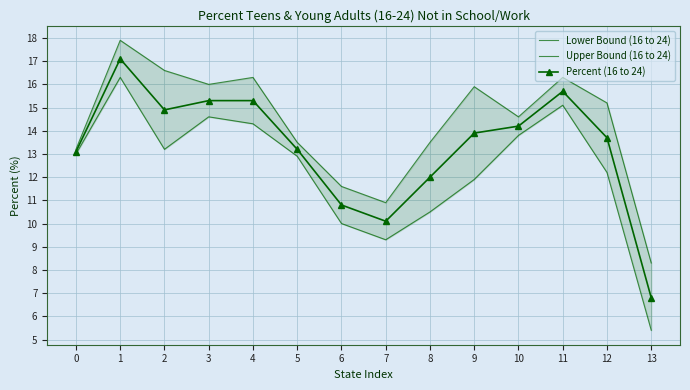

At which label does Upper Bound (16 to 24) first exceed 15?

1